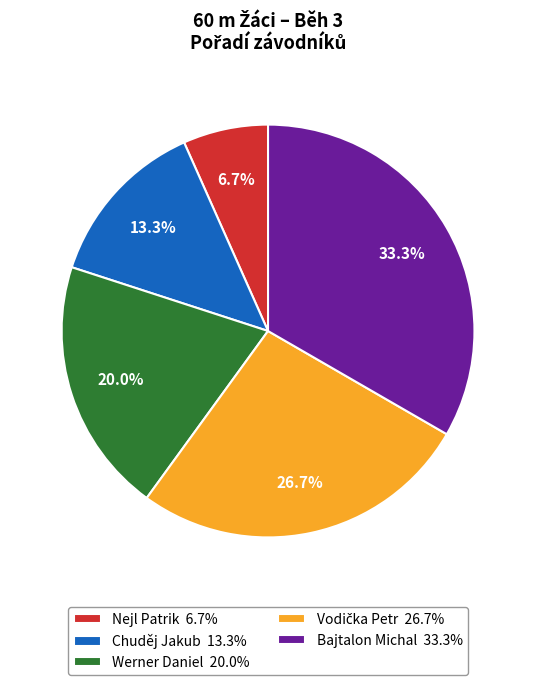

To the nearest percent, what is the combined percentage of Chuděj Jakub and Nejl Patrik?

20%